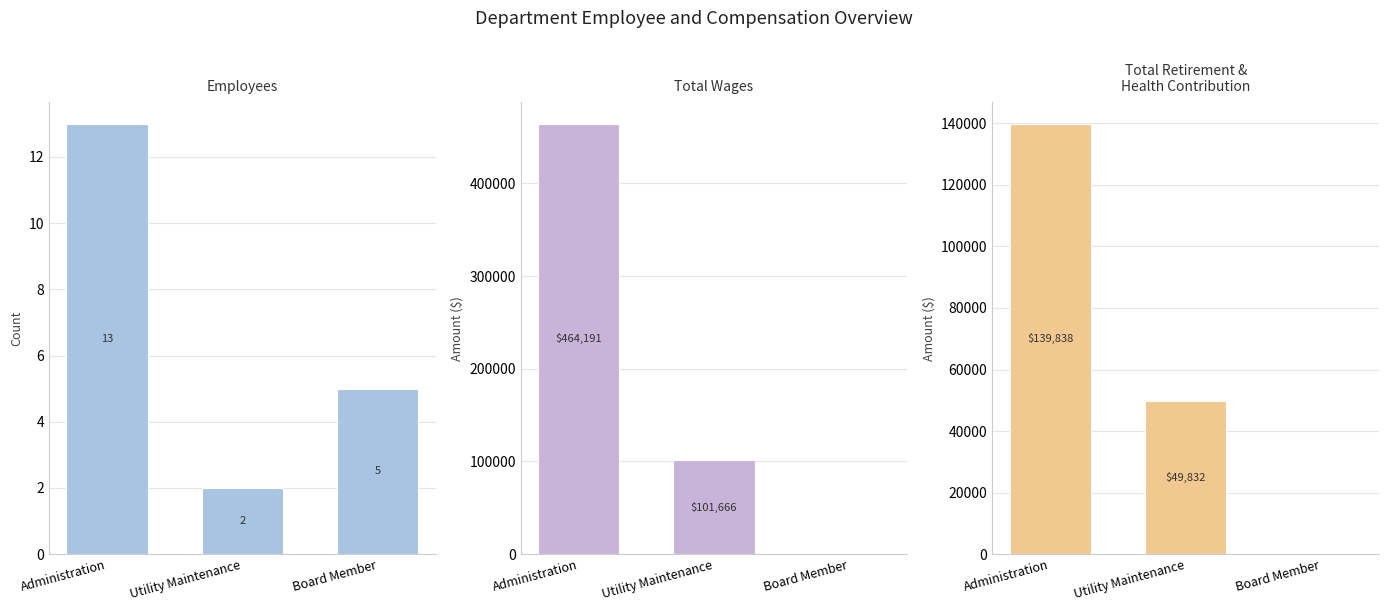

What is the label of the 3rd bar from the left?

Board Member